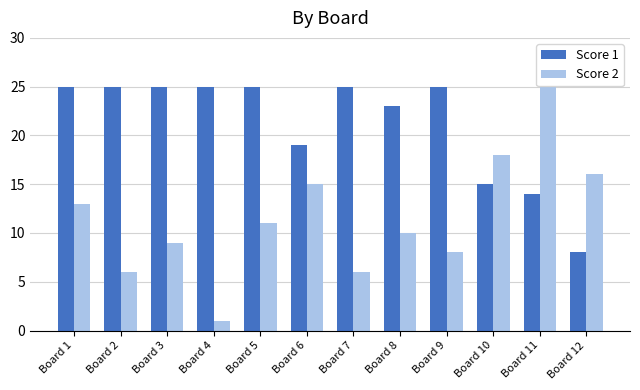

Rank the series by their average value, from highest to lowest.

Score 1, Score 2